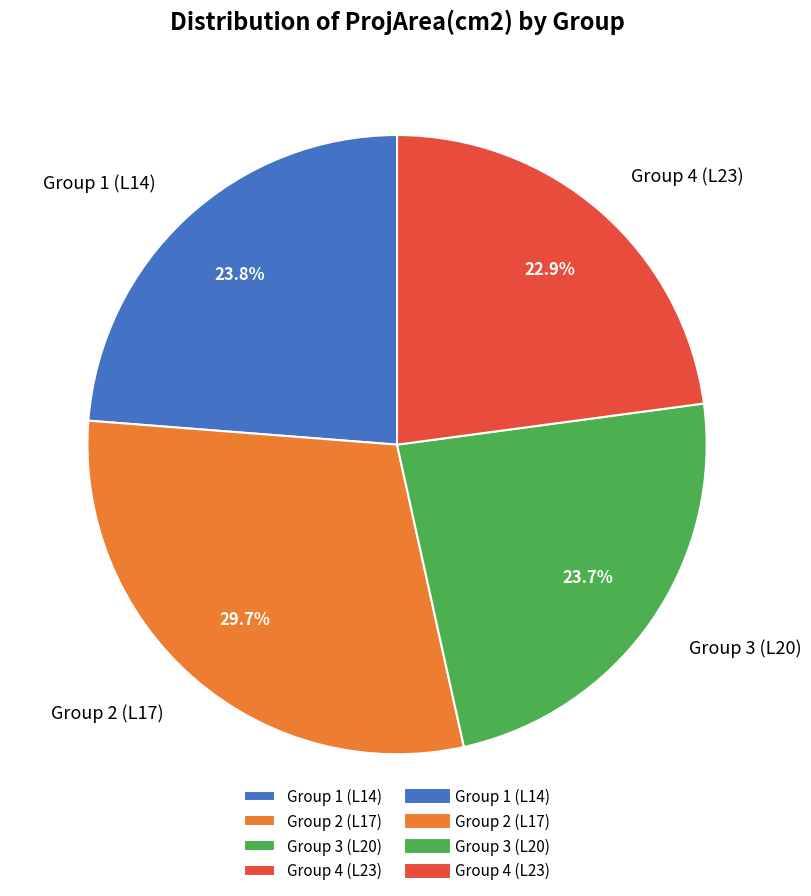

Which slice is the largest?

Group 2 (L17)